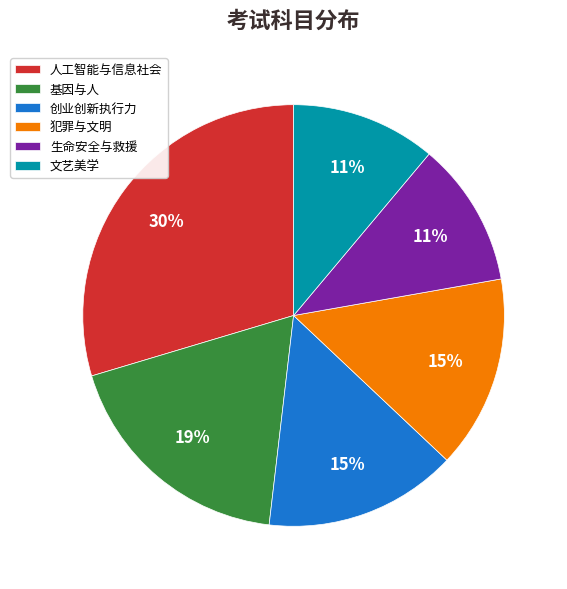

To the nearest percent, what is the combined percentage of 生命安全与救援 and 文艺美学?

22%